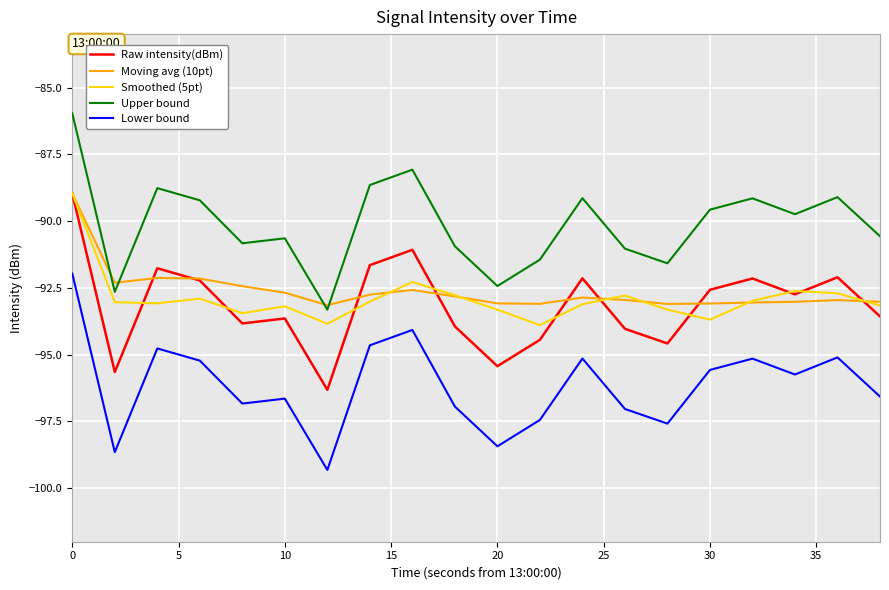

How many series are shown in this chart?

5